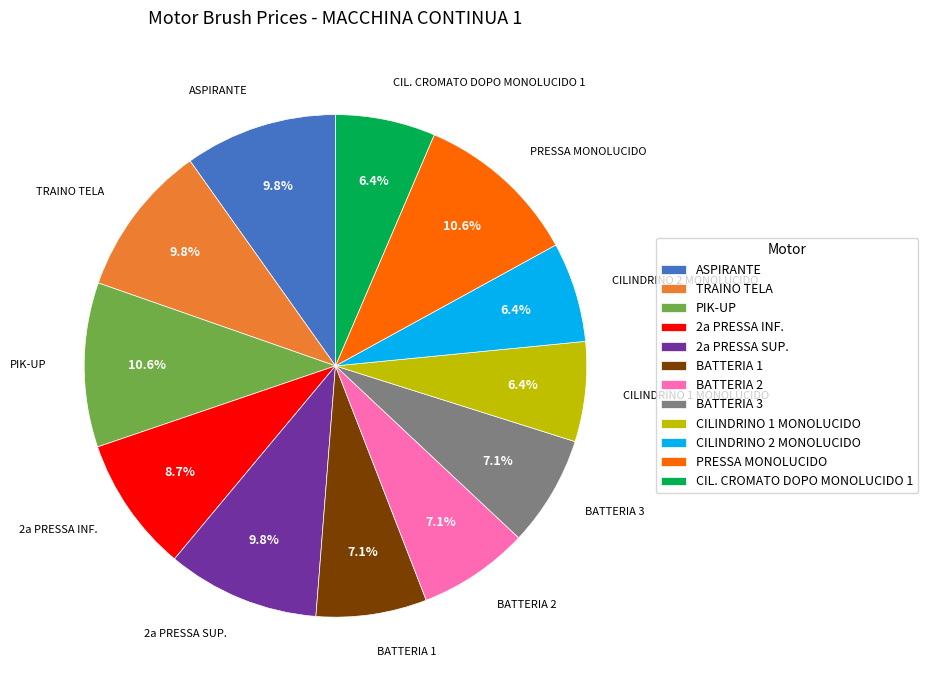

Does 2a PRESSA INF. represent more than half of the total?

No